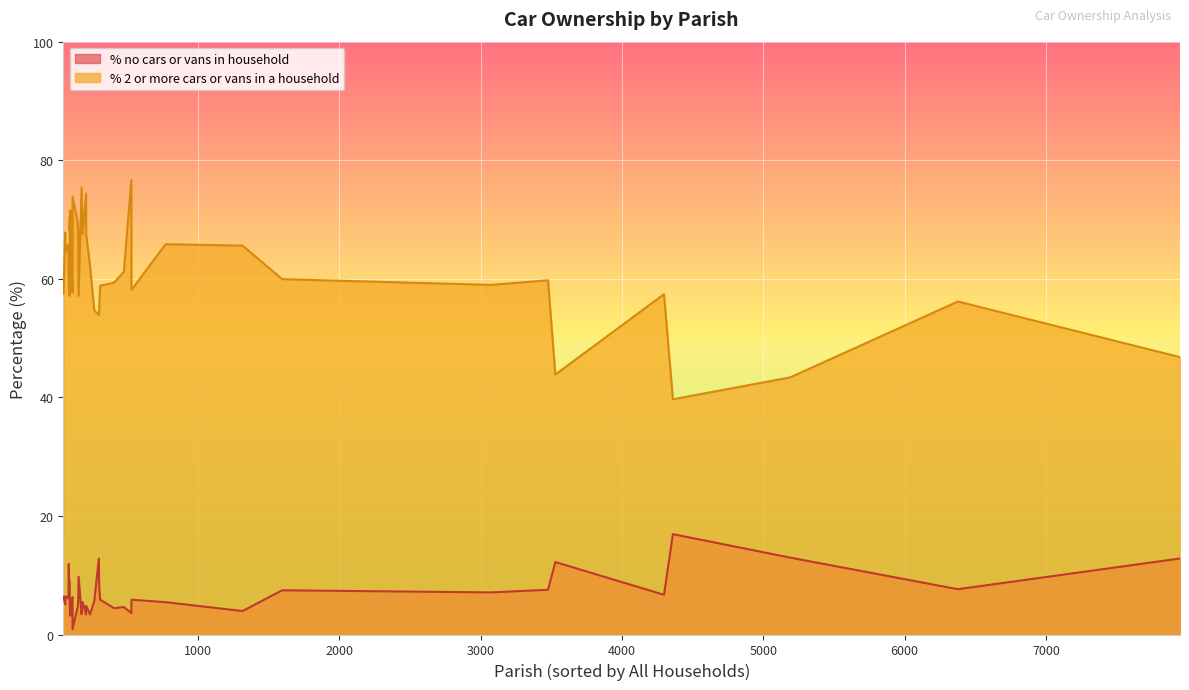

What is the label of the 34th point from the left?

East Stour